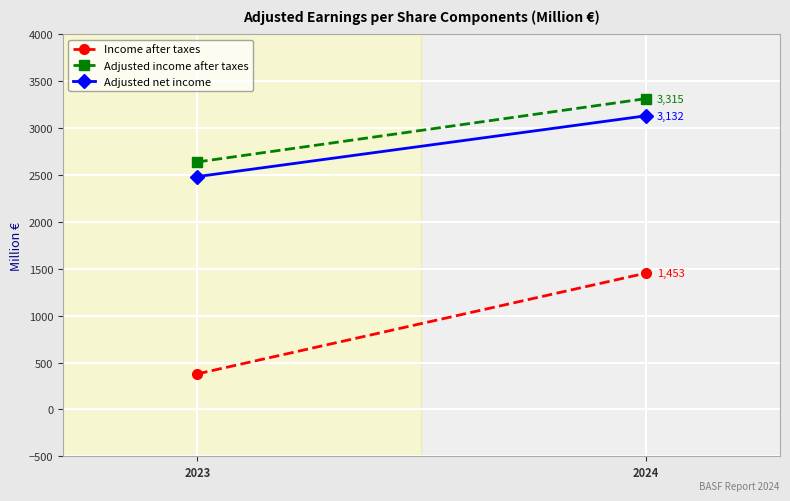

At how many categories does at least one series exceed 2668?

1